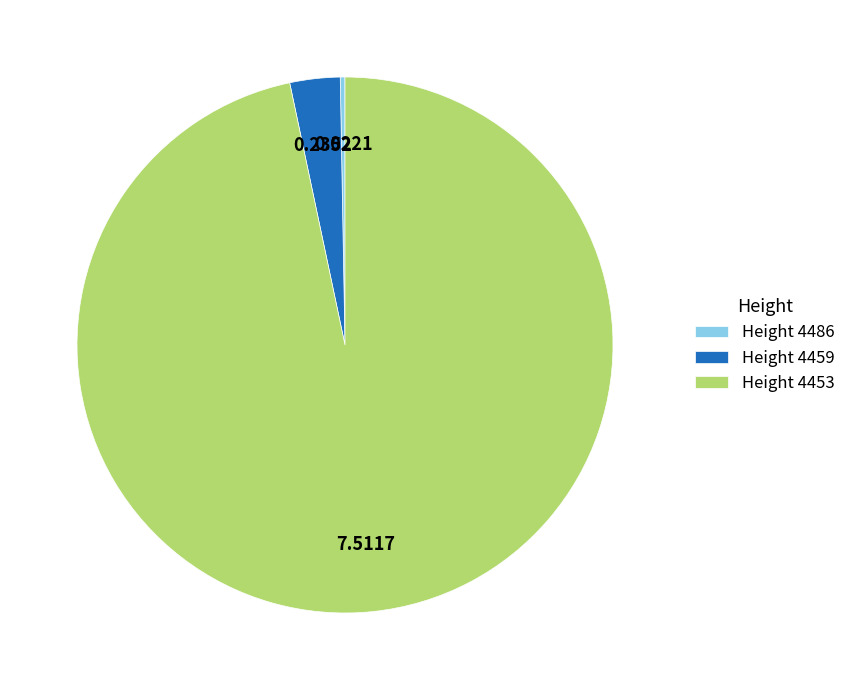

Is the sum of Height 4486 and Height 4453 greater than half?

Yes